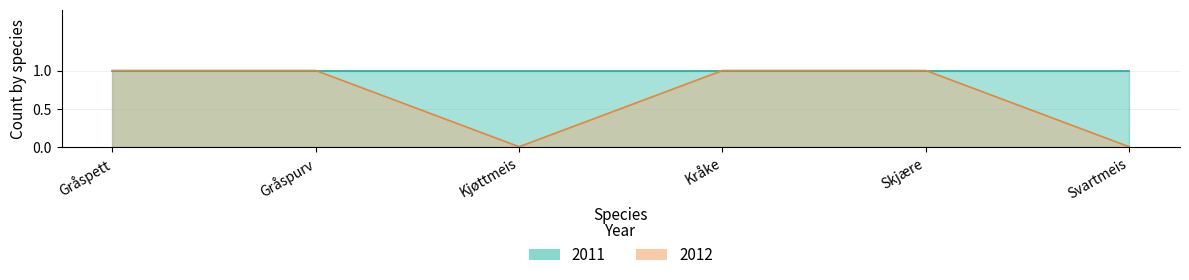

What is the average value?

1